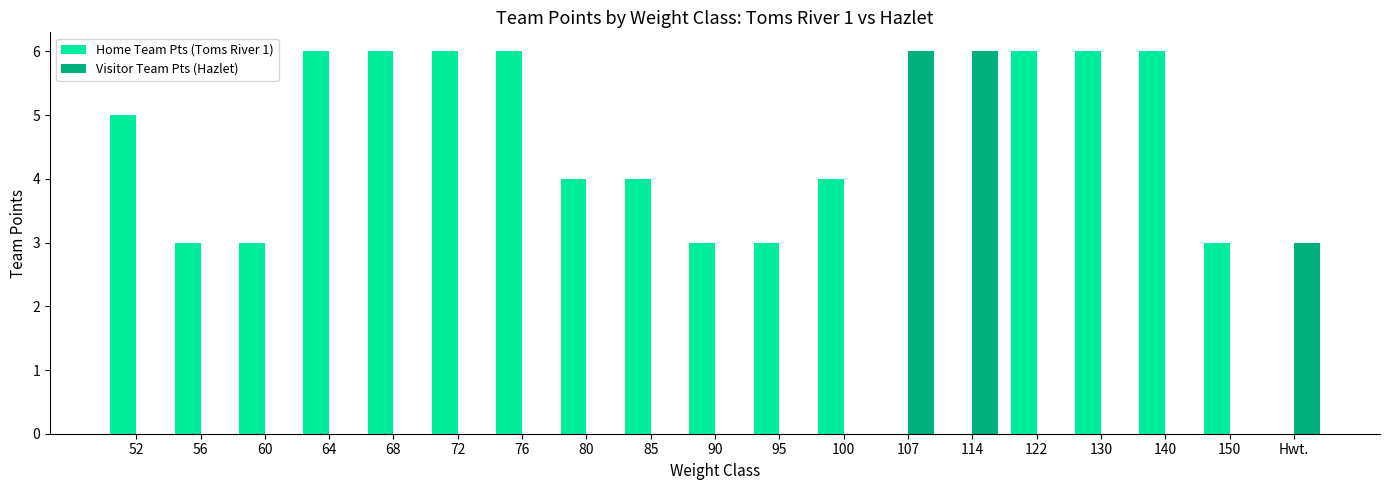

Where does the Home Team Pts (Toms River 1) series first go above 4?

52